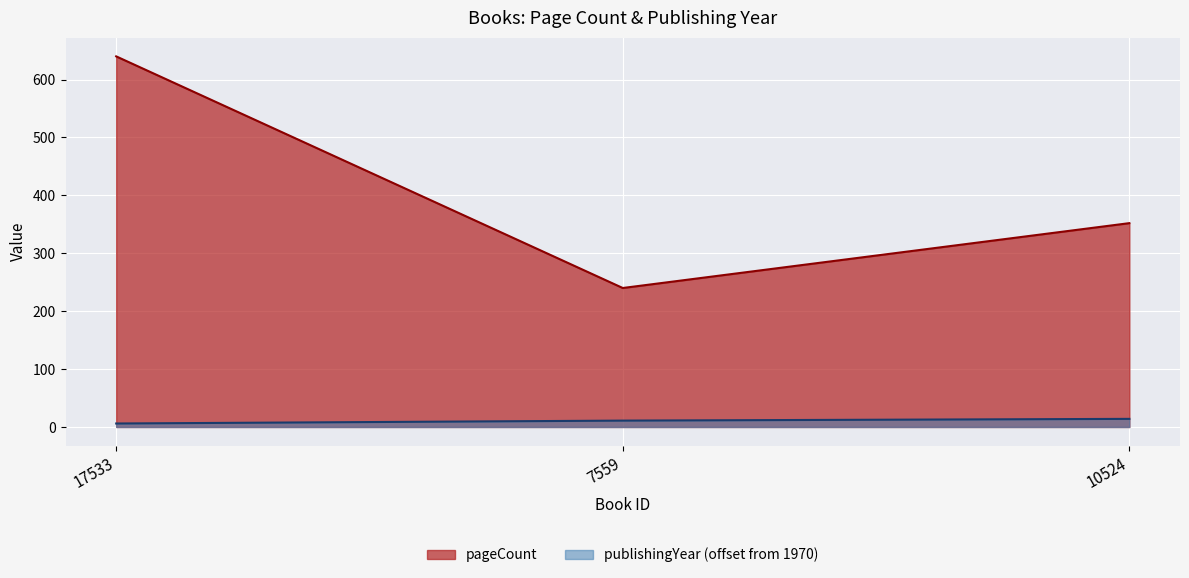

True or false: publishingYear has a value of 11 at 7559.

True